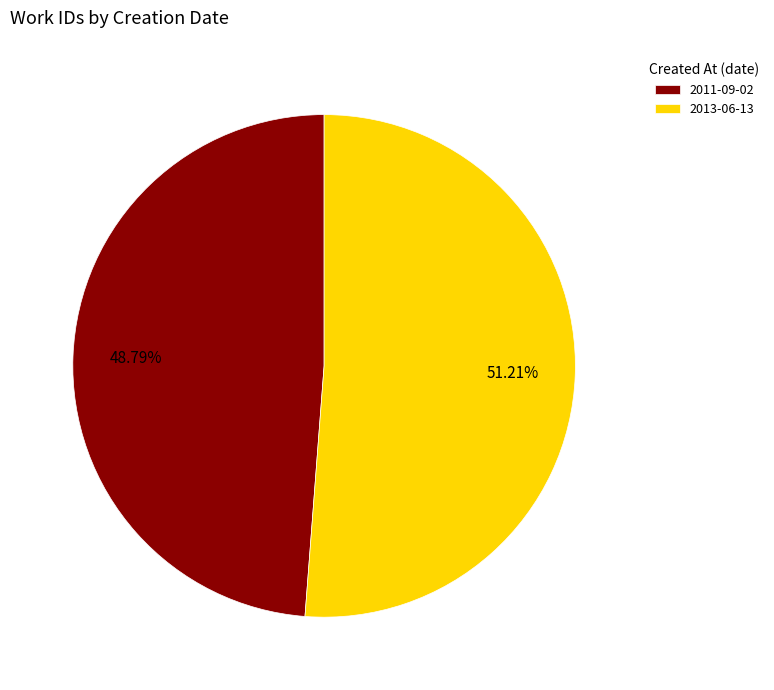

The 2011-09-02 slice represents 49% of the pie. True or false?

True